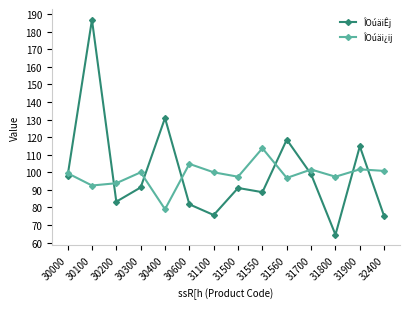

At which category is the sum across all series the highest?

30100